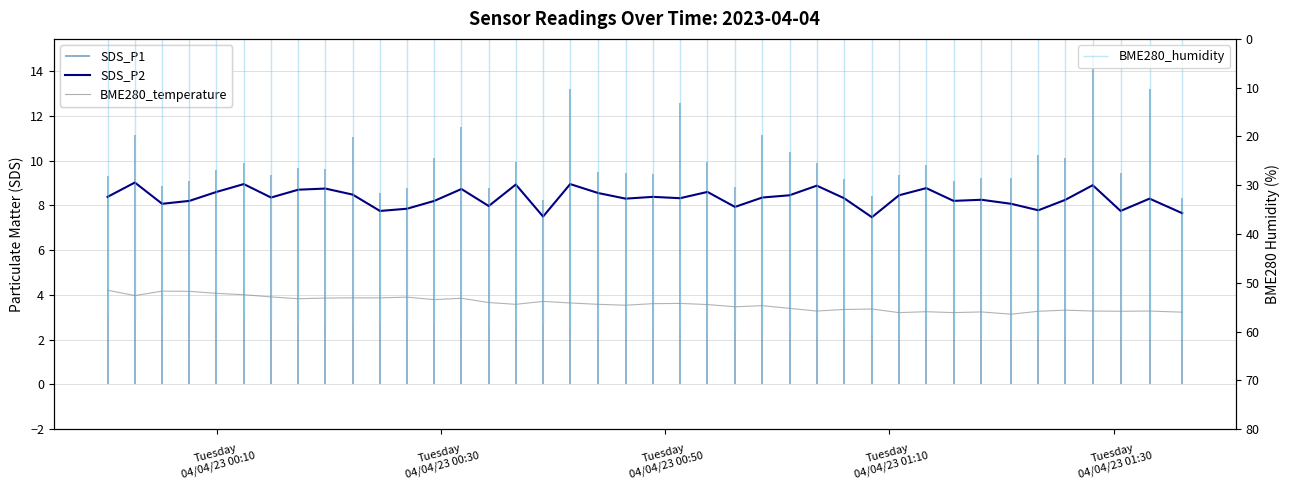

What is the sum of all BME280_temperature values?

144.1